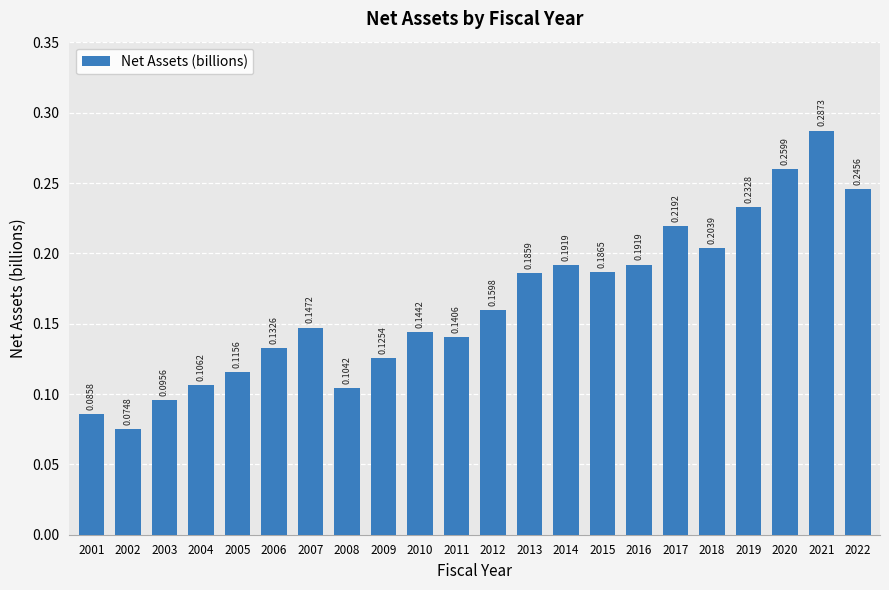

What is the sum of all values?

3.6